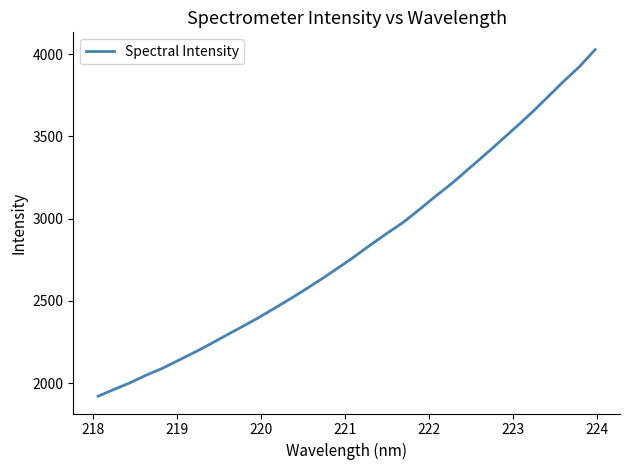

What is the difference between the maximum and minimum values?

2106.0